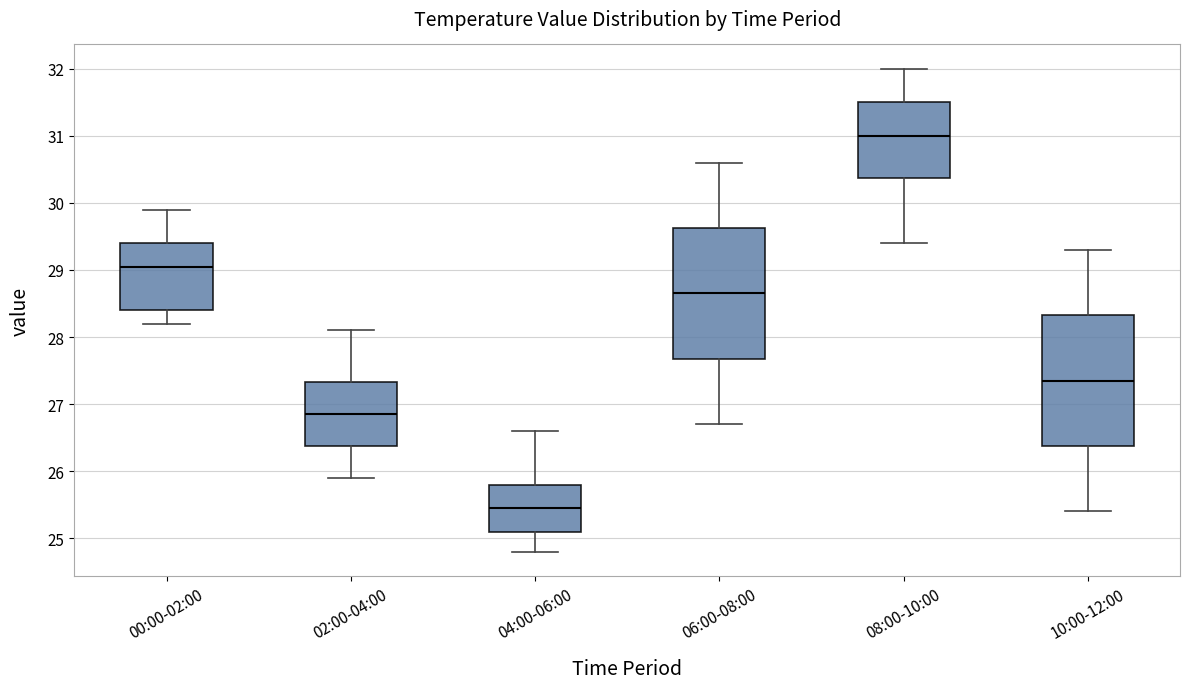

Which box's median line is the lowest?

04:00-06:00